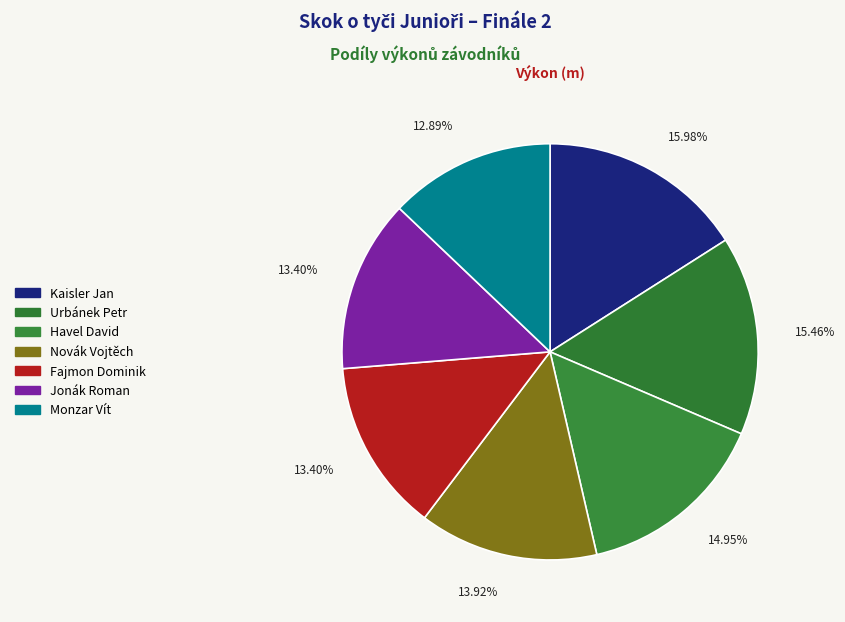

How many slices are in this pie chart?

7